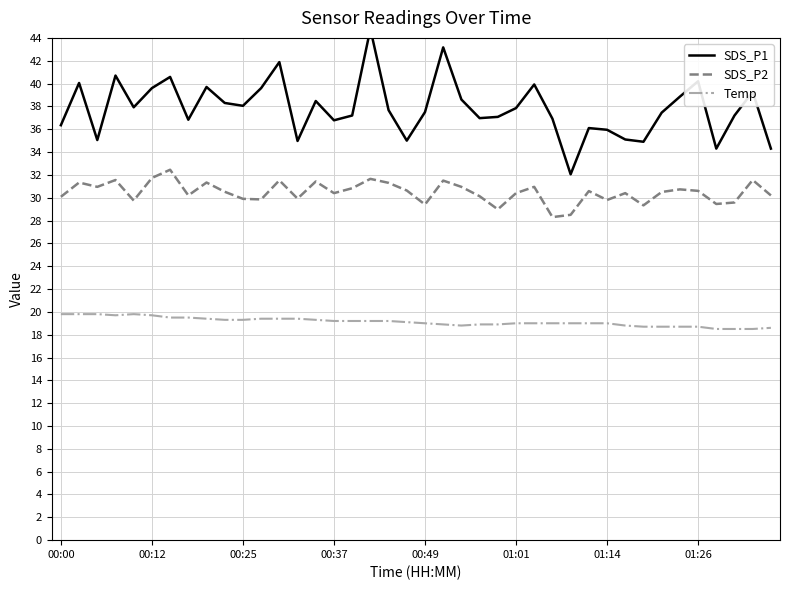

At which category does the chart reach its peak across all series?

17